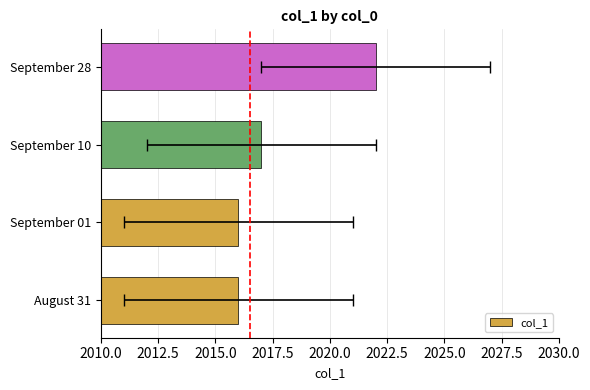

True or false: the data shows 585 at September 01.

False